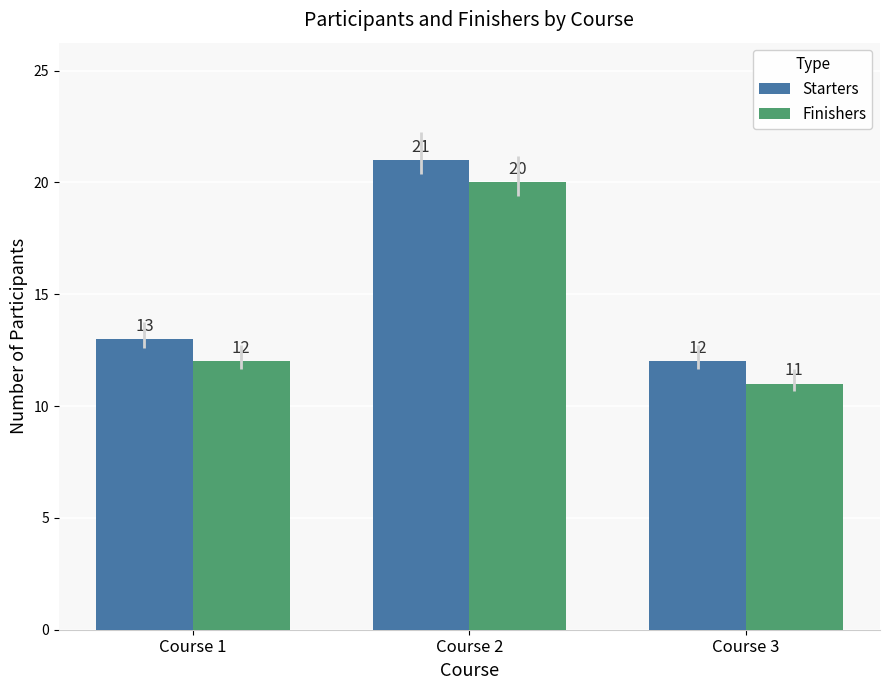

What is the difference between the highest and lowest values at Course 1?

1